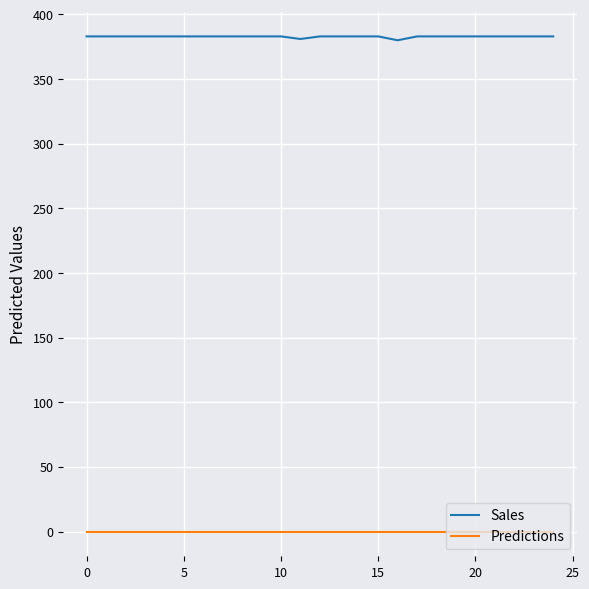

What is the maximum value shown in the chart?

383